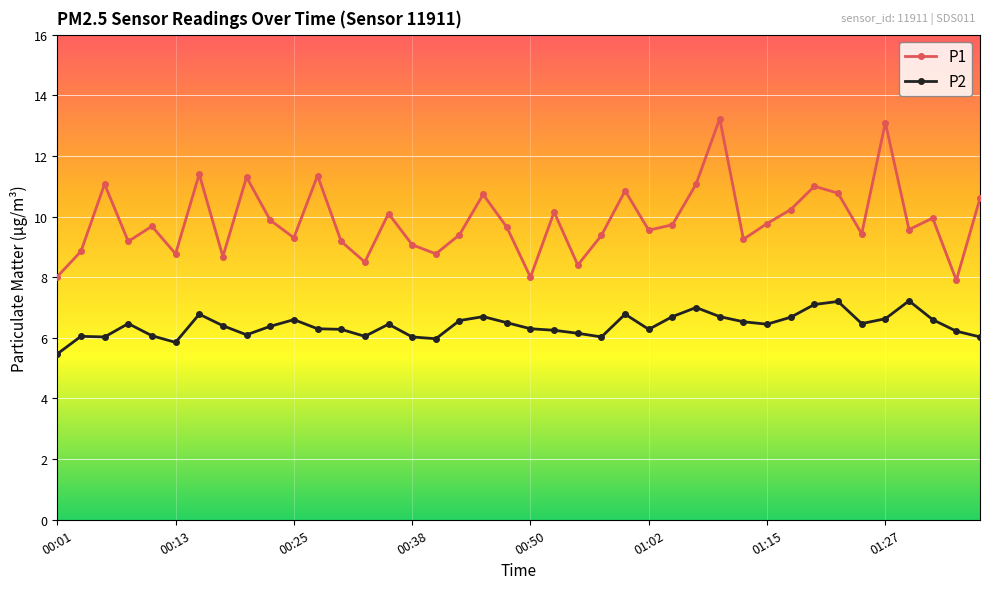

List the series in order of their peak value, lowest first.

P2, P1